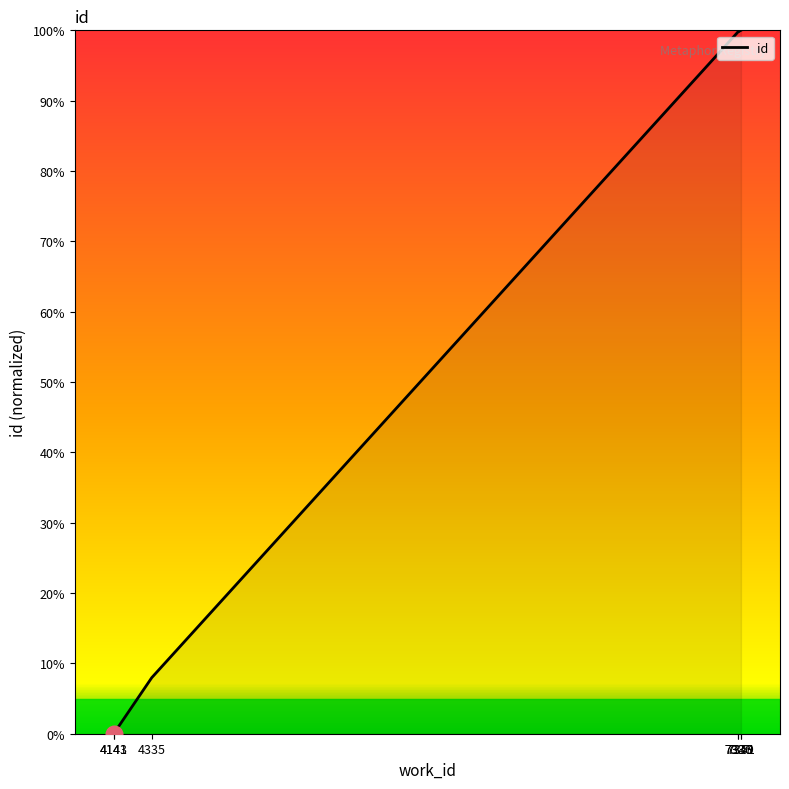

At which label does the data first exceed 99?

7336